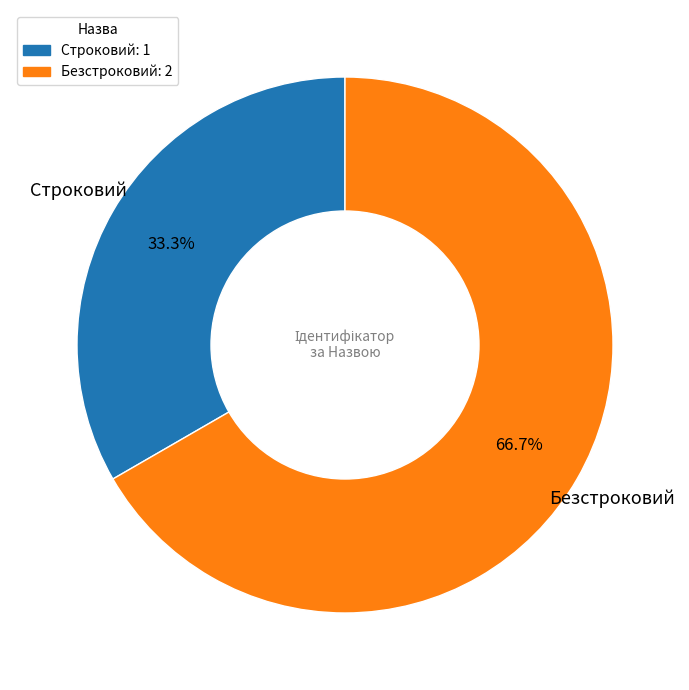

Does Строковий account for over 50% of the chart?

No